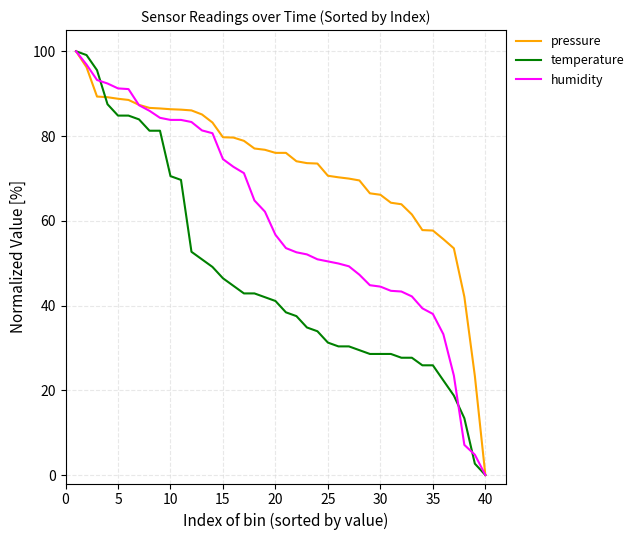

List the series in order of their overall mean, lowest first.

temperature, humidity, pressure